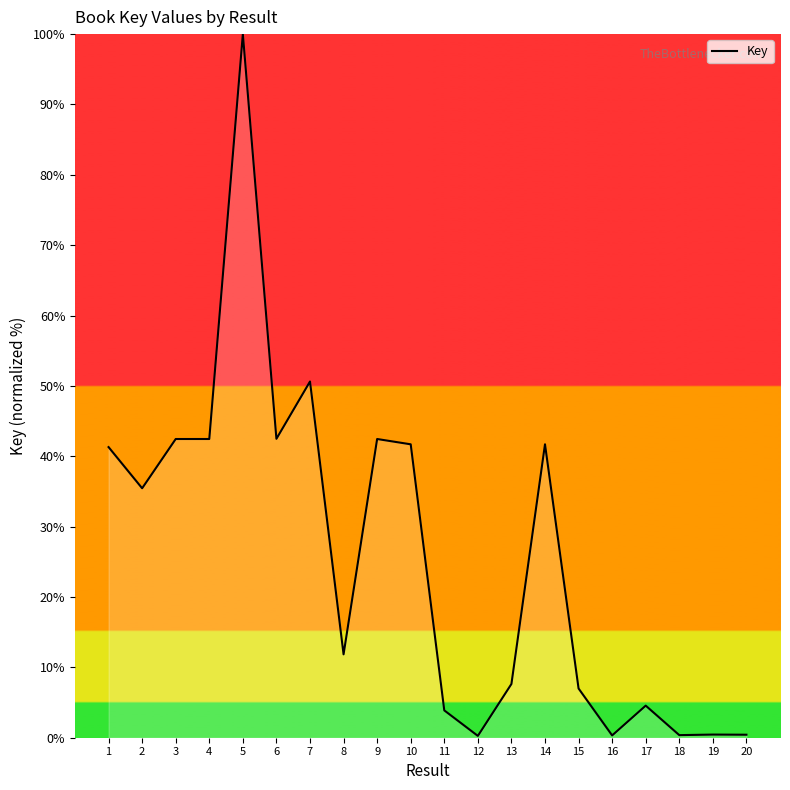

How many distinct data groups are displayed?

1